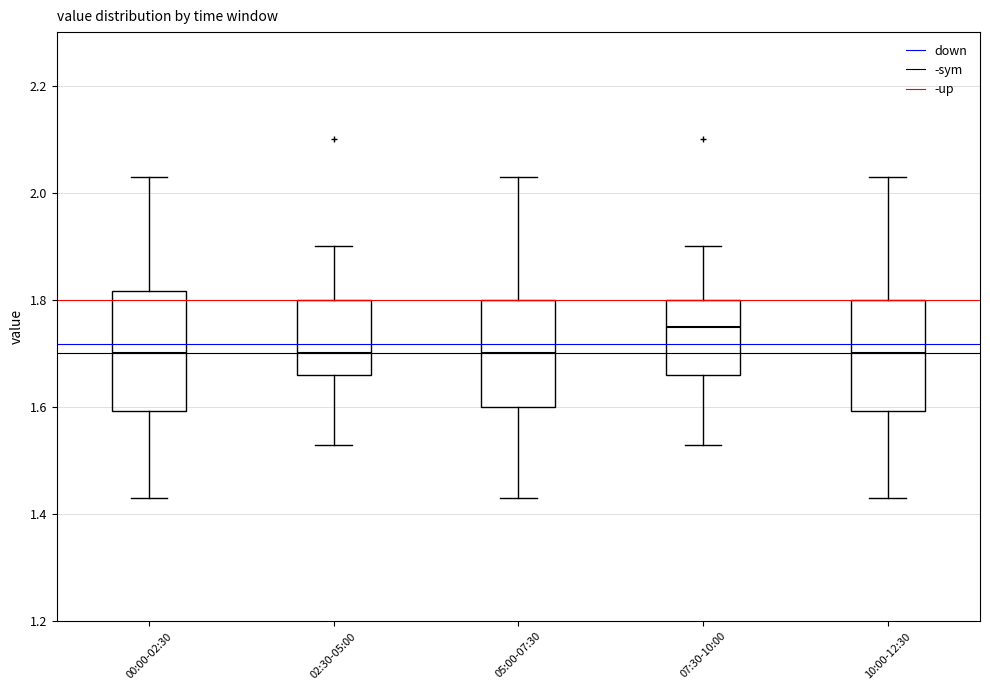

Reading left to right, read every box against the y-axis: the position of its median line, the range the box covers, and the ends of its whiskers. The values are not printed on the chart, so give them approximately, as read against the axis.

00:00-02:30: median 1.70, box 1.60 to 1.82, whiskers 1.44 to 2.04
02:30-05:00: median 1.70, box 1.66 to 1.80, whiskers 1.54 to 1.90
05:00-07:30: median 1.70, box 1.60 to 1.80, whiskers 1.44 to 2.04
07:30-10:00: median 1.76, box 1.66 to 1.80, whiskers 1.54 to 1.90
10:00-12:30: median 1.70, box 1.60 to 1.80, whiskers 1.44 to 2.04